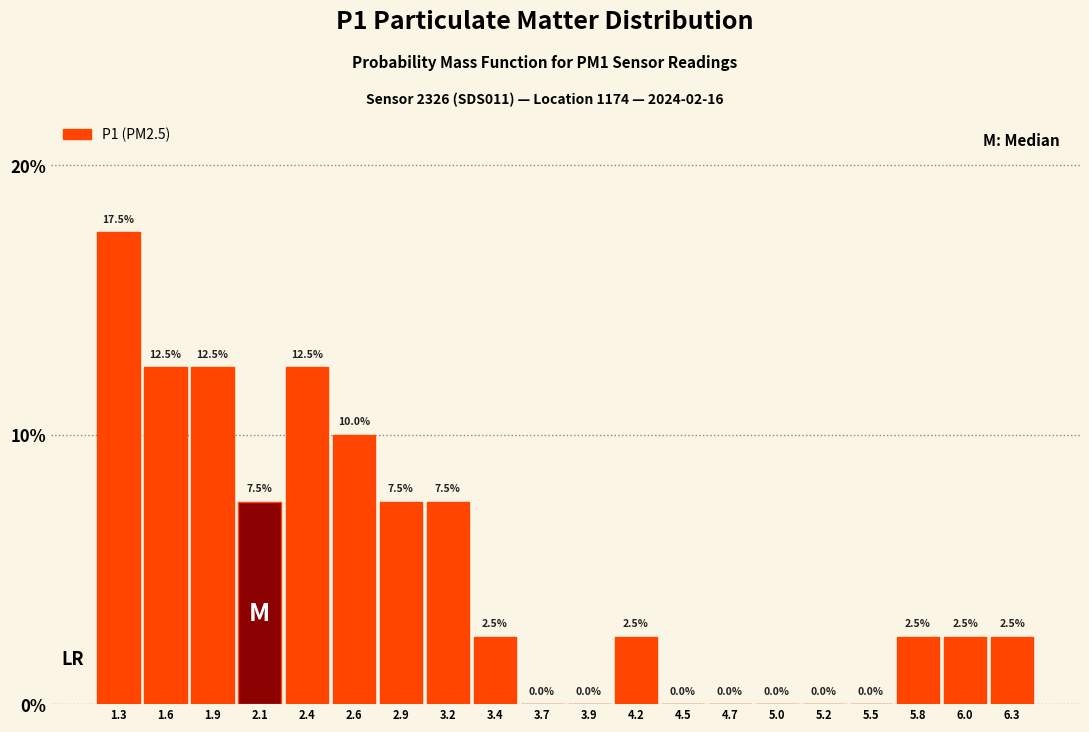

How tall is the bar that spans 1.98 to 2.24 on the x-axis? The bar edges are not printed on the chart, so give them approximately, as read against the axis.

7.5